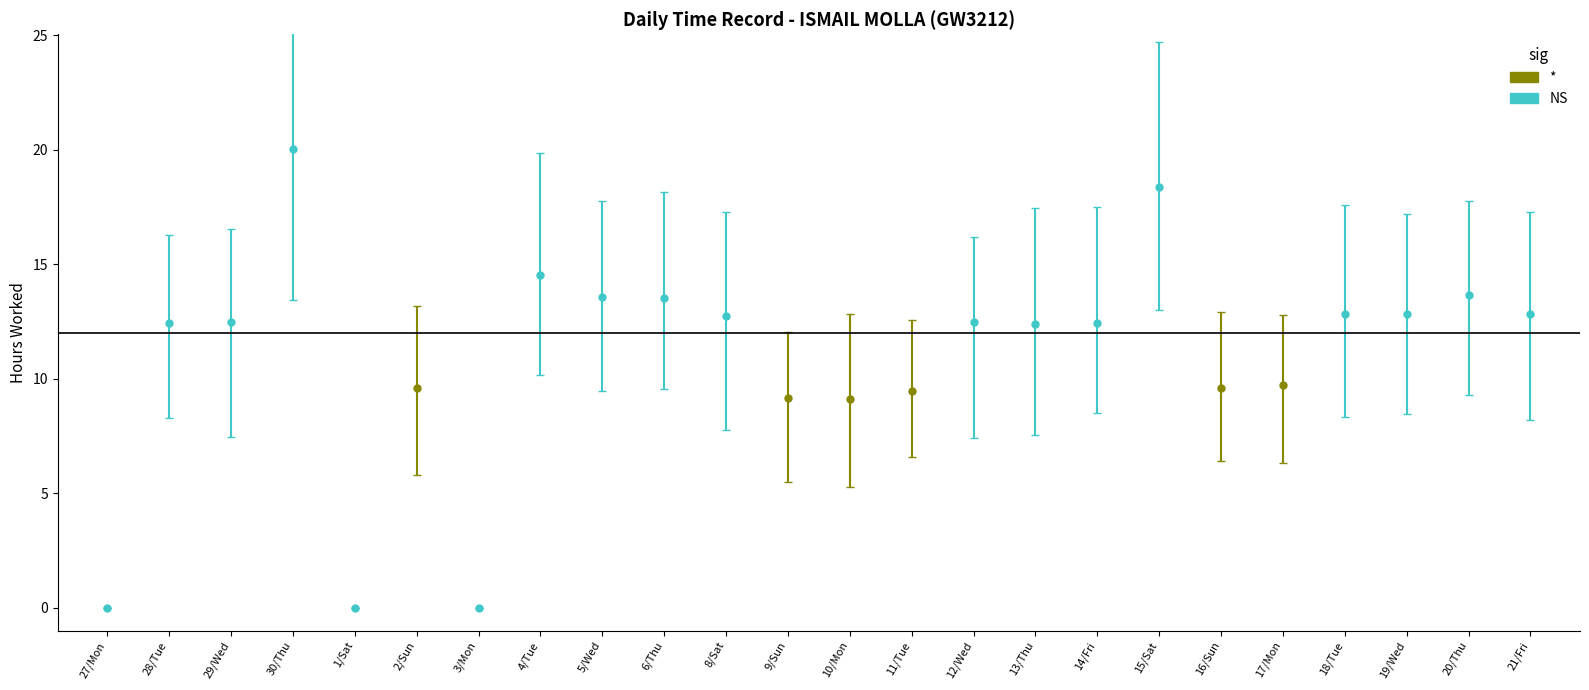

Rank the categories by value from lowest to highest.

27/Mon, 1/Sat, 3/Mon, 10/Mon, 9/Sun, 11/Tue, 16/Sun, 2/Sun, 17/Mon, 13/Thu, 14/Fri, 28/Tue, 12/Wed, 29/Wed, 8/Sat, 19/Wed, 18/Tue, 21/Fri, 6/Thu, 5/Wed, 20/Thu, 4/Tue, 15/Sat, 30/Thu